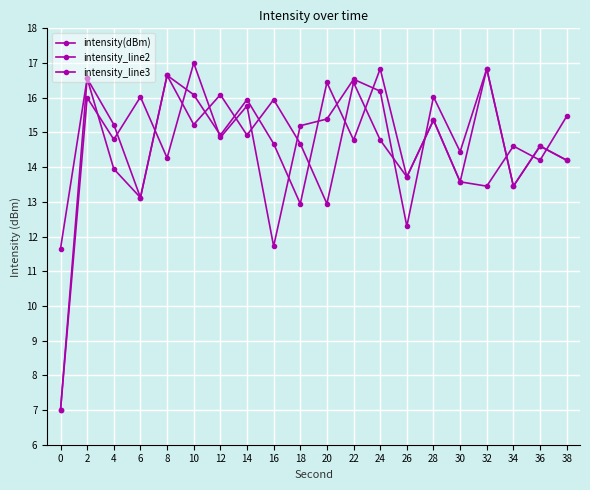

How many data points in intensity_line3 are above 14?

14